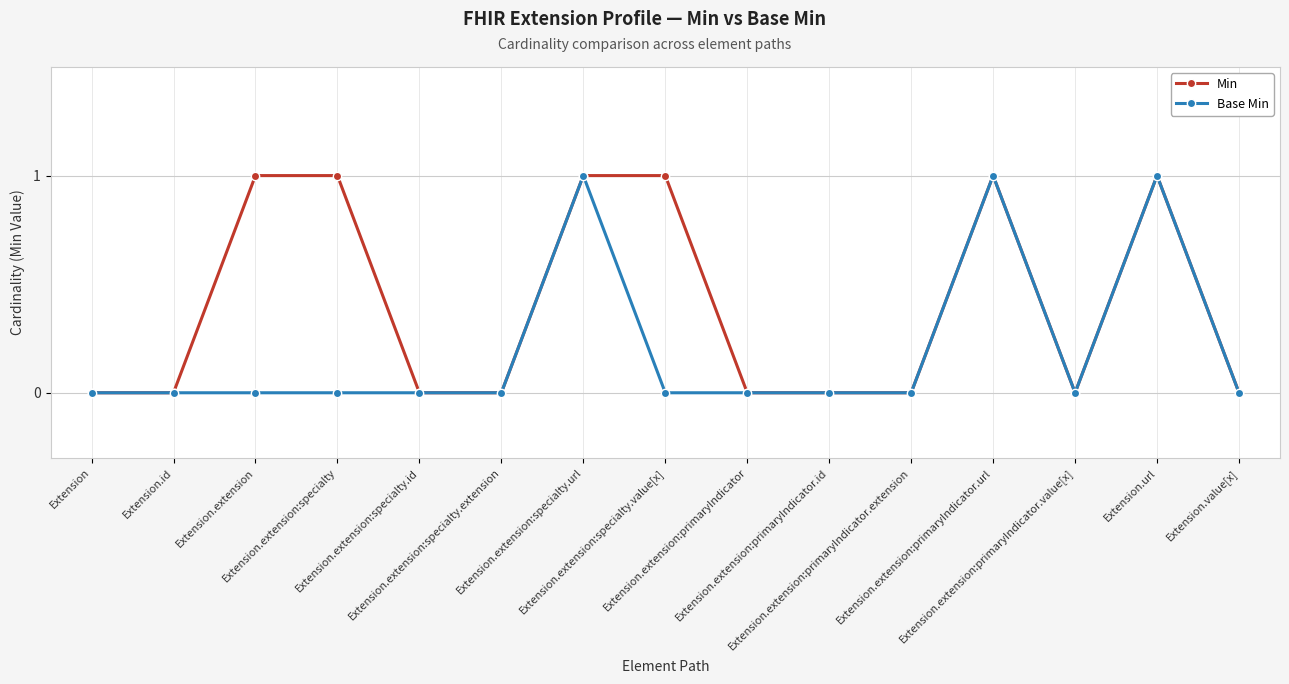

What is the value of the Base Min point at the 7th from the left?

1